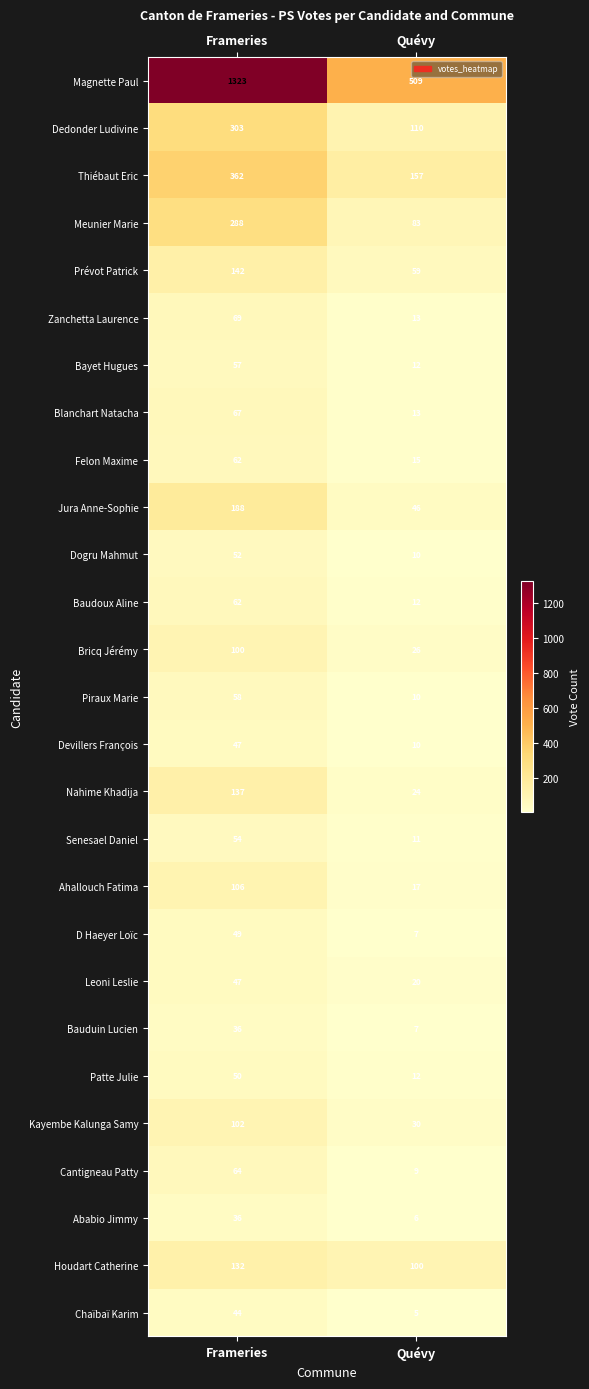

Which series has the widest spread of values?

Magnette Paul